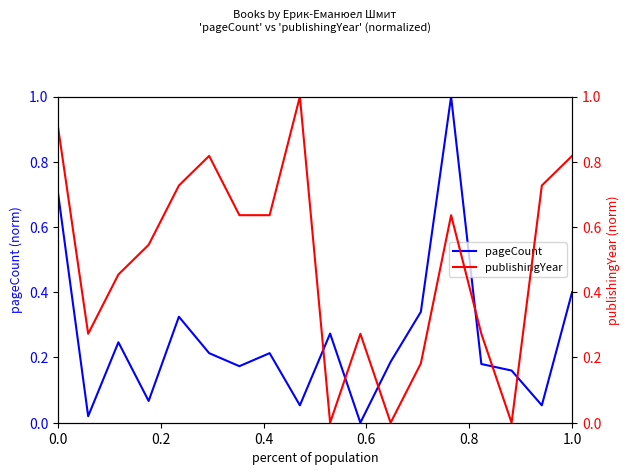

What is the sum of all publishingYear values?

8.9